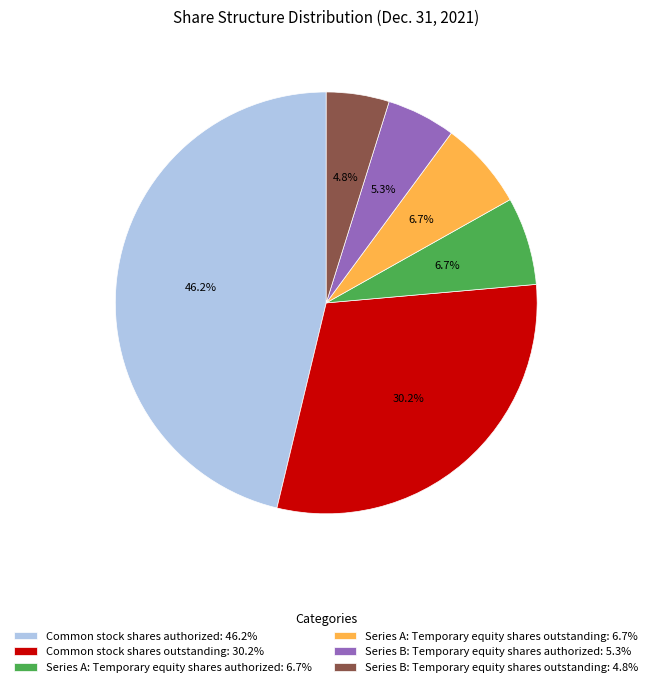

Is there any slice that represents more than half of the pie?

No